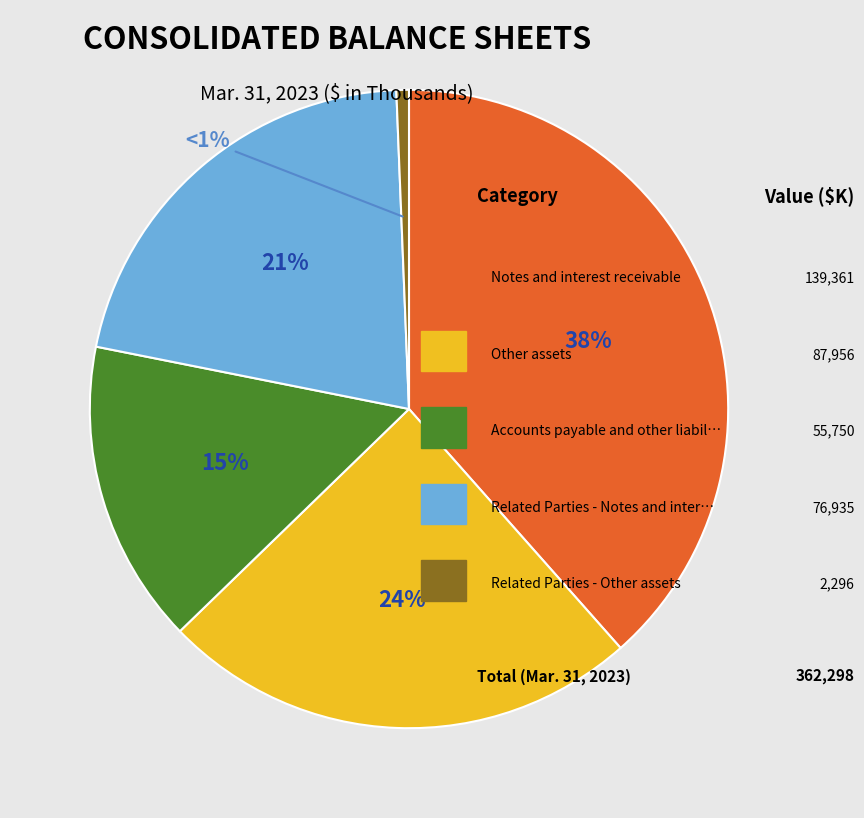

Is there a majority slice in this chart?

No